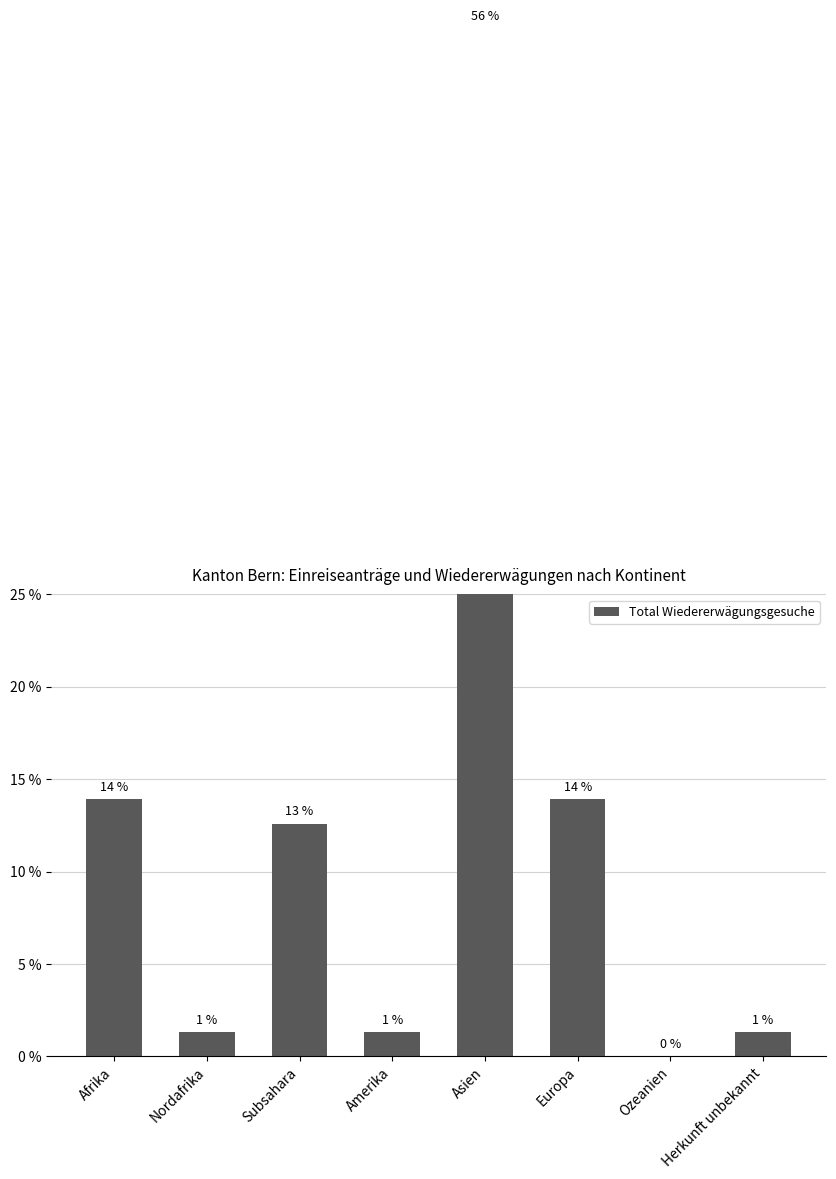

Which label corresponds to the smallest value in the chart?

Ozeanien